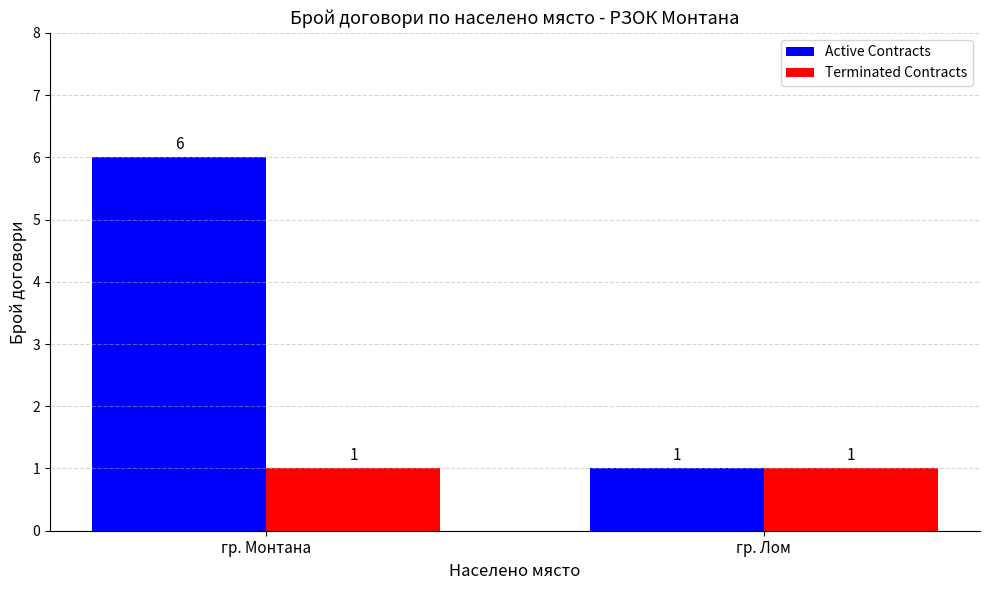

Are the bars horizontal?

No